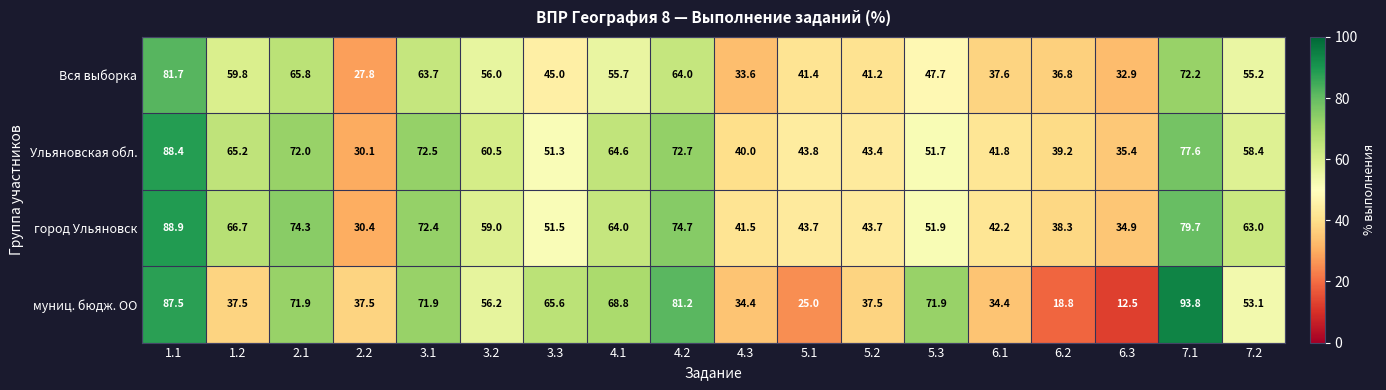

How many values in the Вся выборка series exceed 55?

9